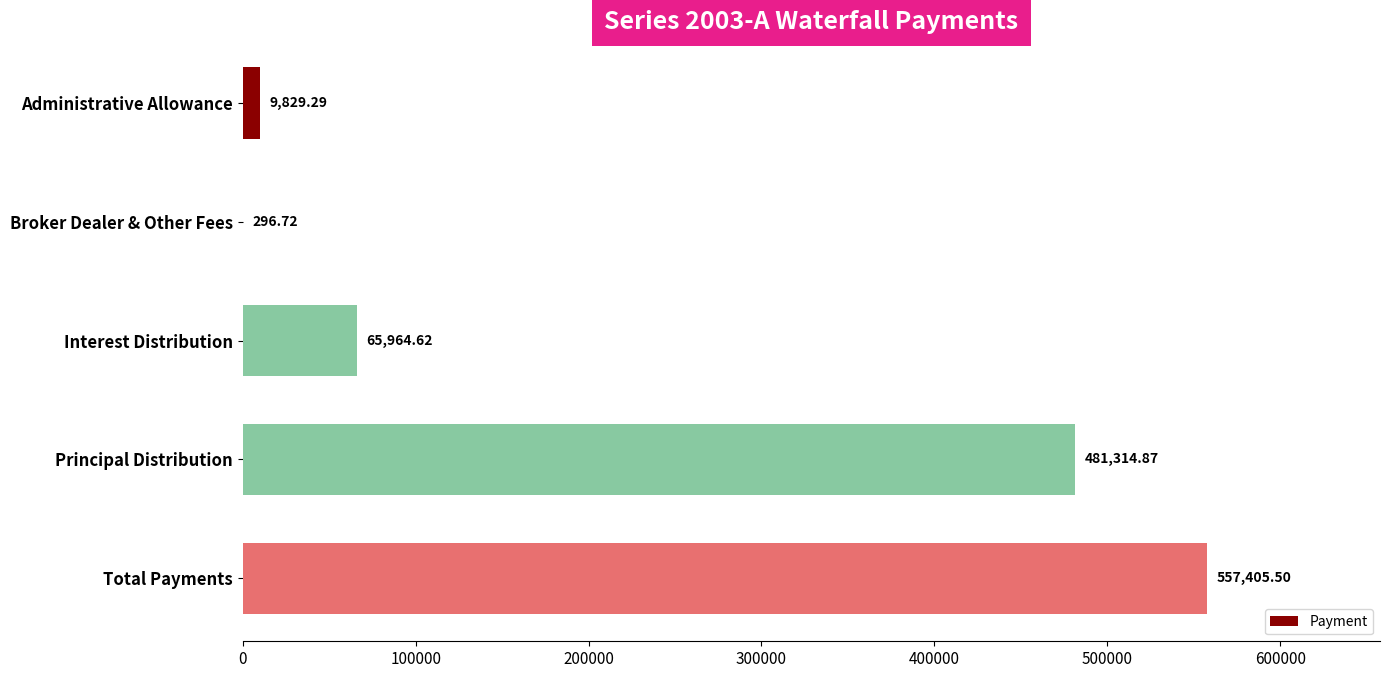

Which label corresponds to the largest value in the chart?

Total Payments